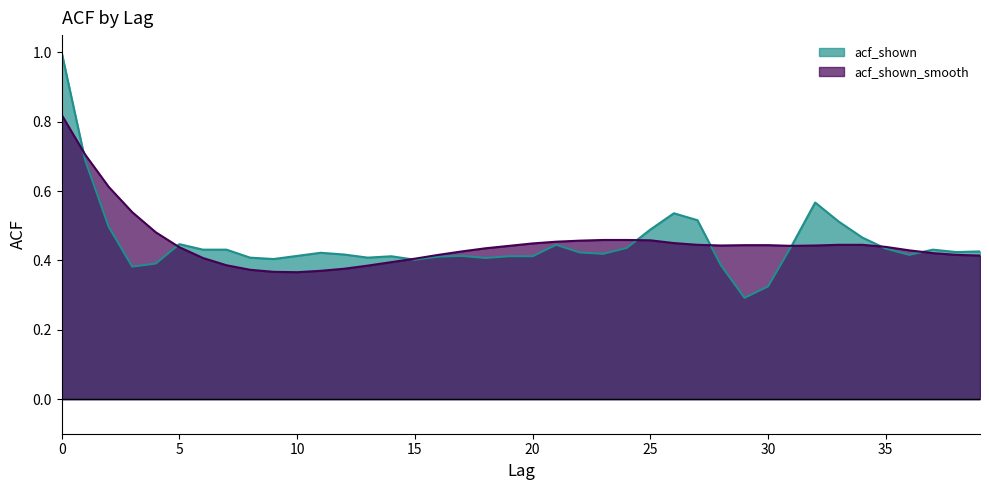

How many categories are shown in the chart?

40